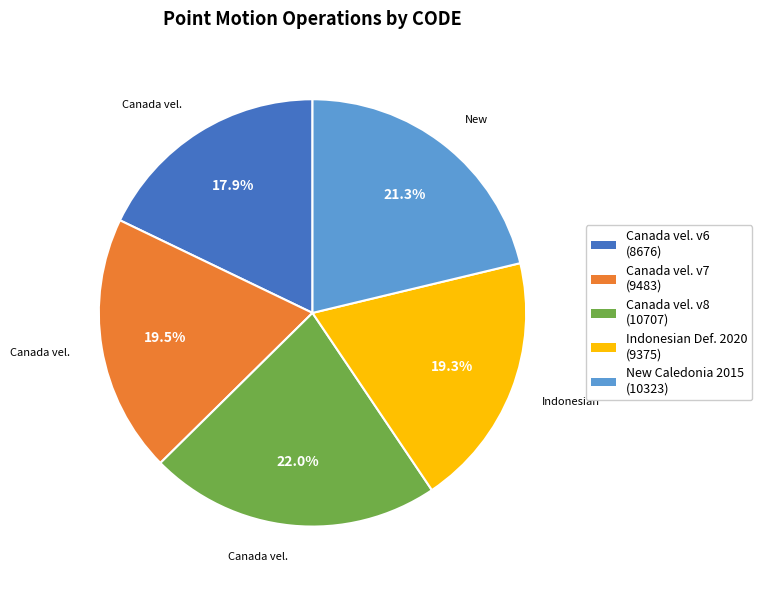

How many segments does this pie chart have?

5